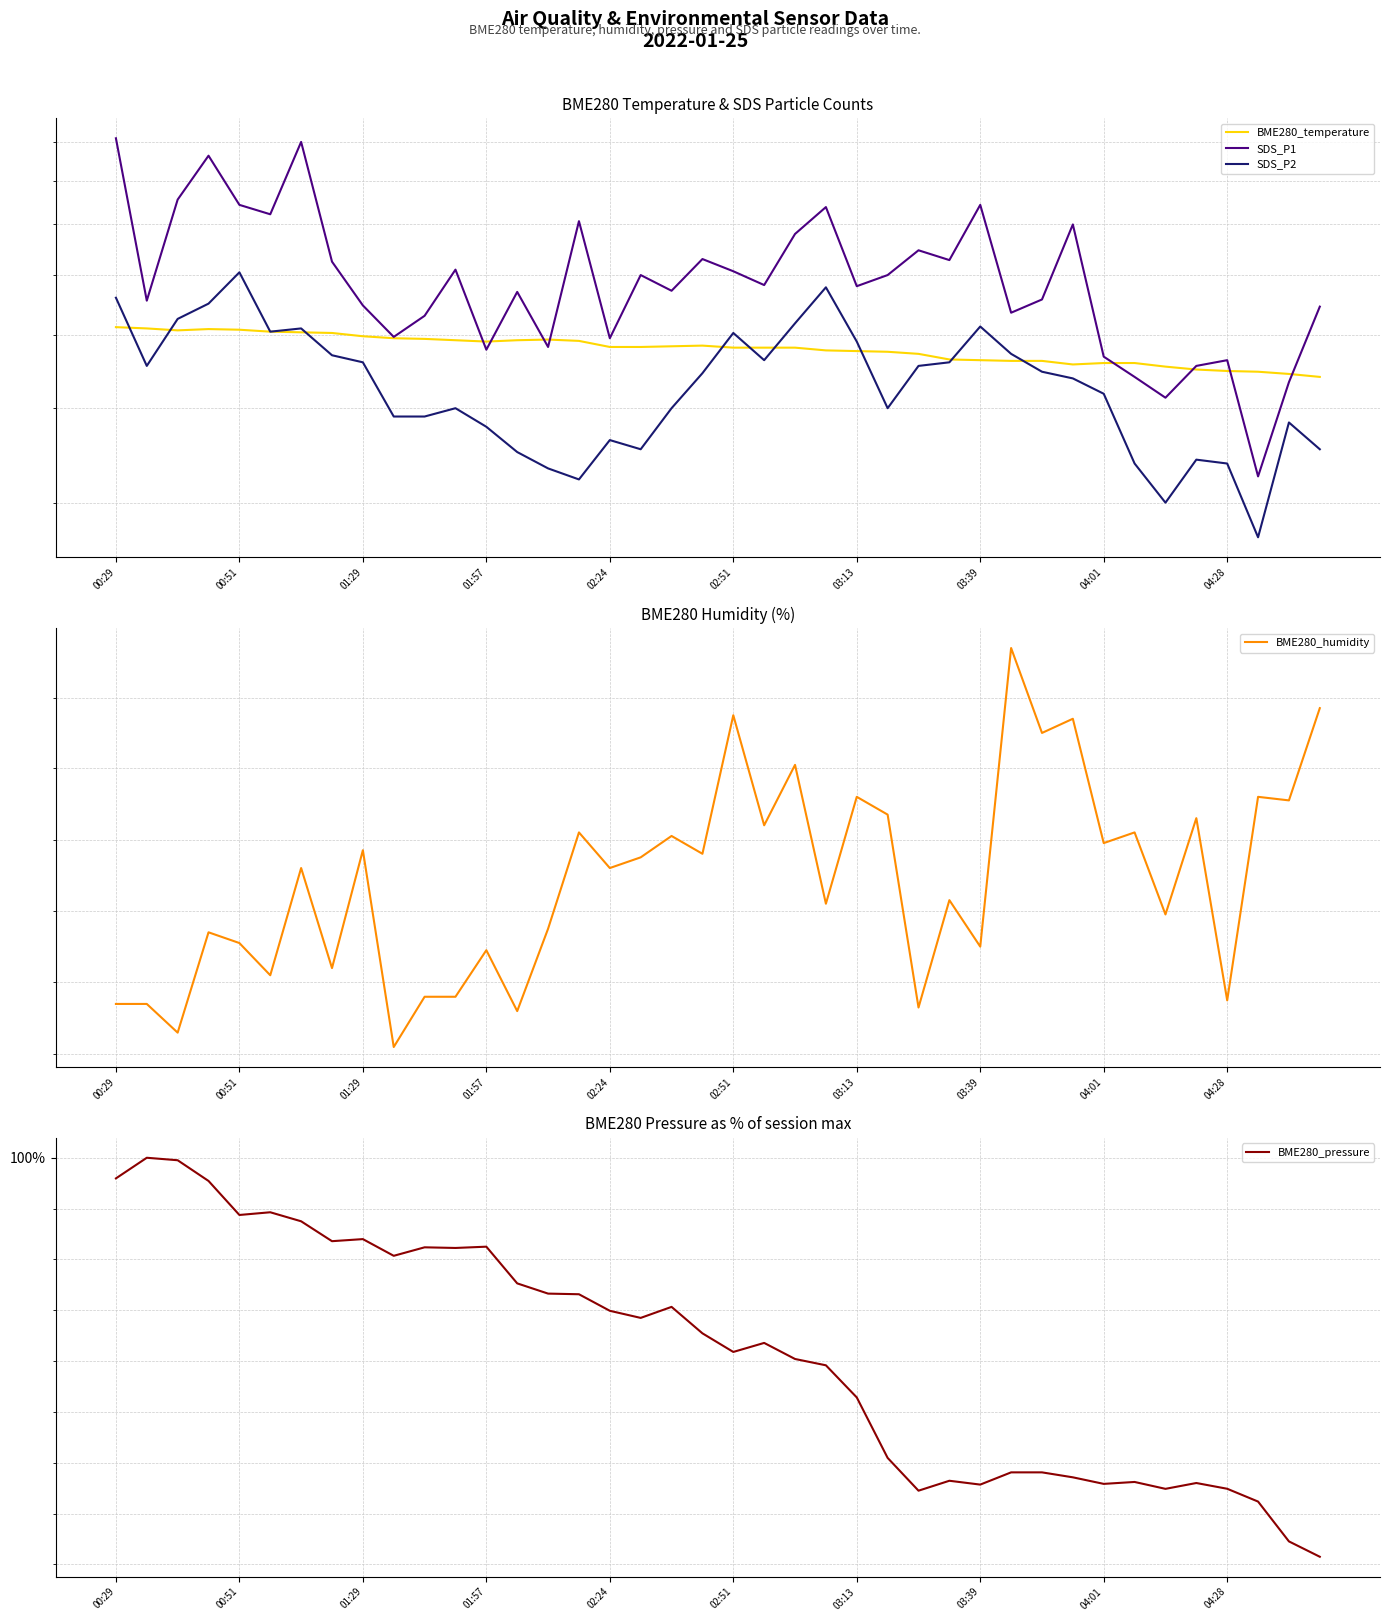

What is the sum of all BME280_temperature values?

191.9